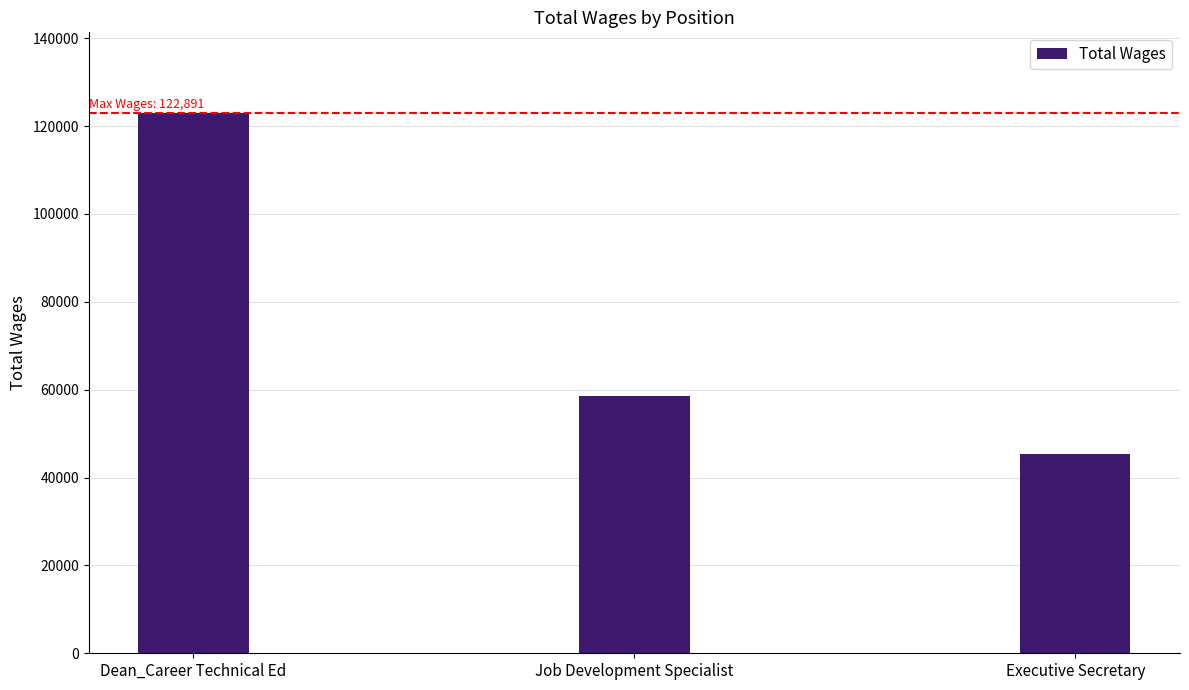

Between Executive Secretary and Dean_Career Technical Ed, which is larger?

Dean_Career Technical Ed